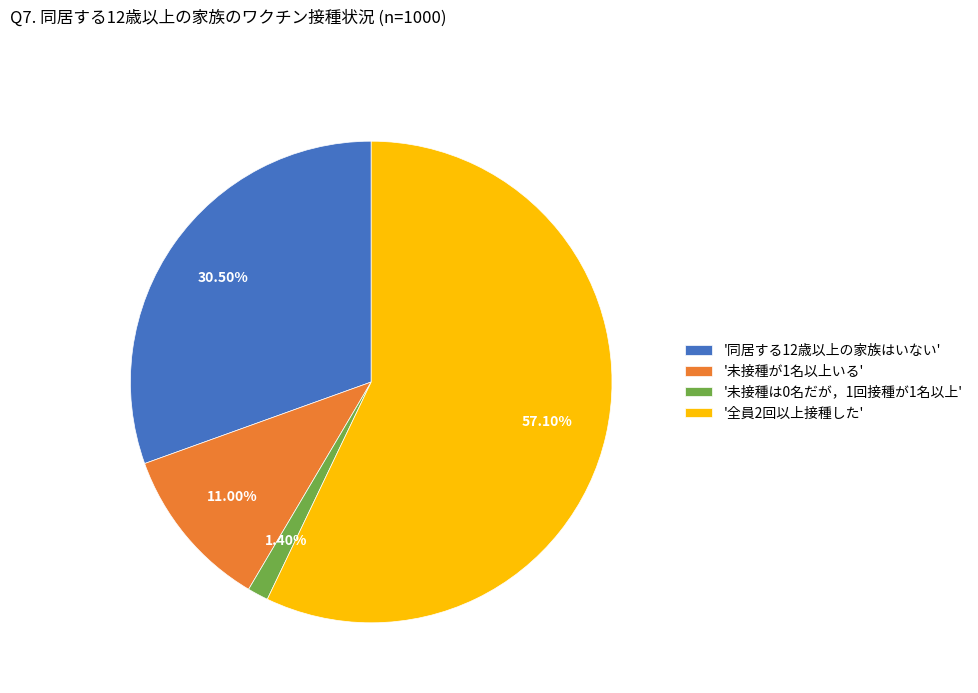

Between '全員2回以上接種した' and '同居する12歳以上の家族はいない', which is larger?

'全員2回以上接種した'